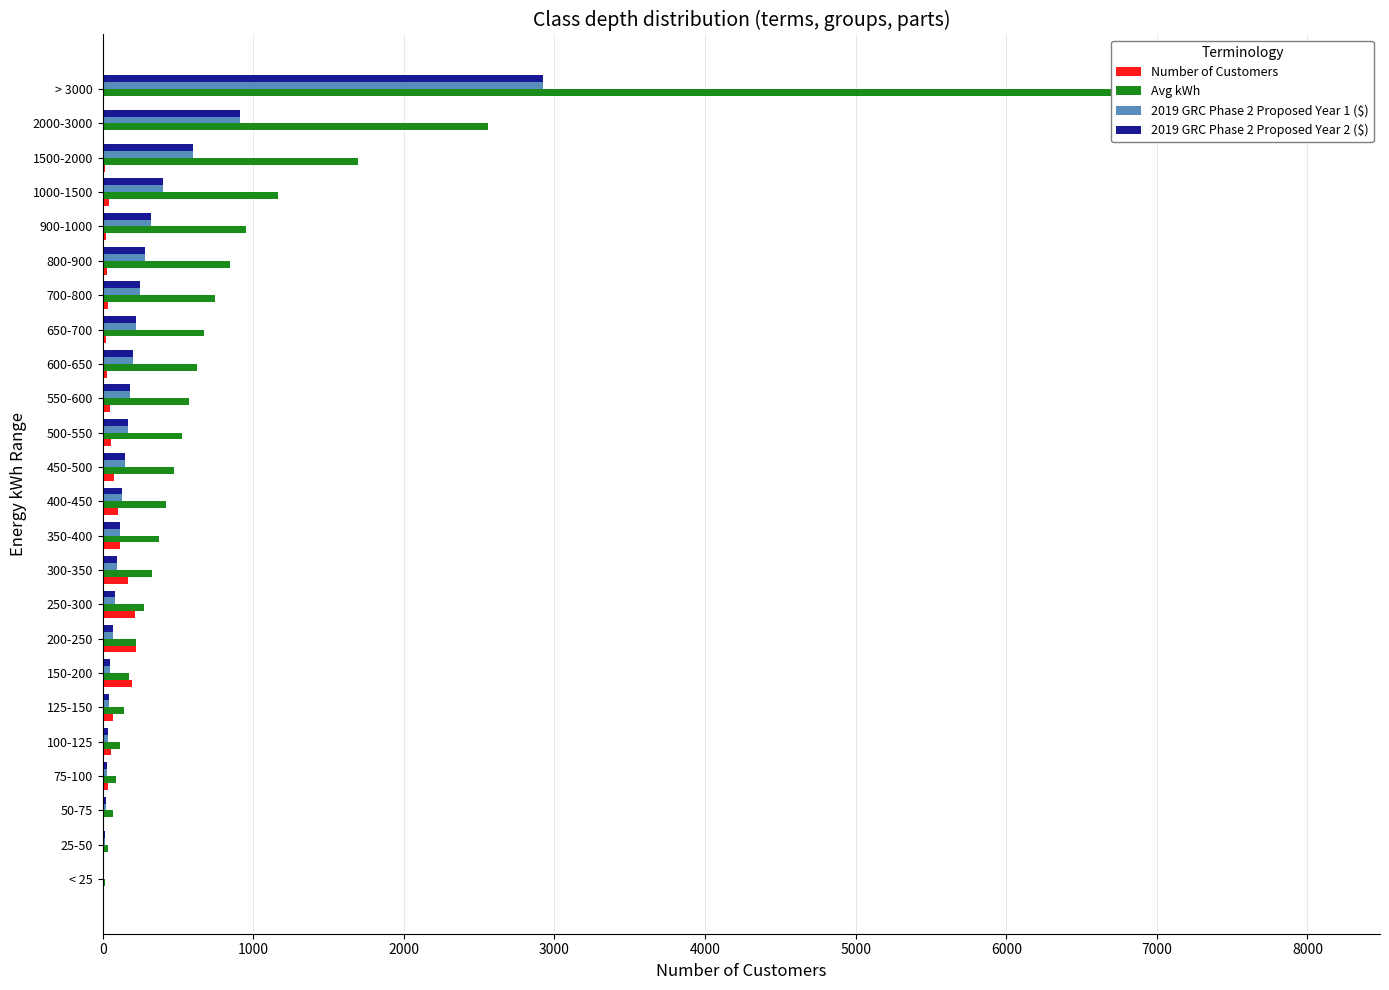

What is the difference between the maximum and second lowest values in the 2019 GRC Phase 2 Proposed Year 2 ($) series?

2910.3